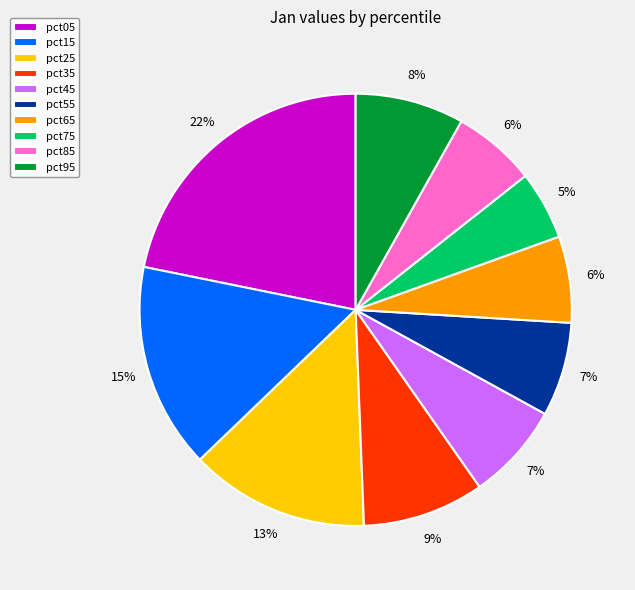

To the nearest percent, what is the difference between the pct15 and pct75 slice percentages?

10%